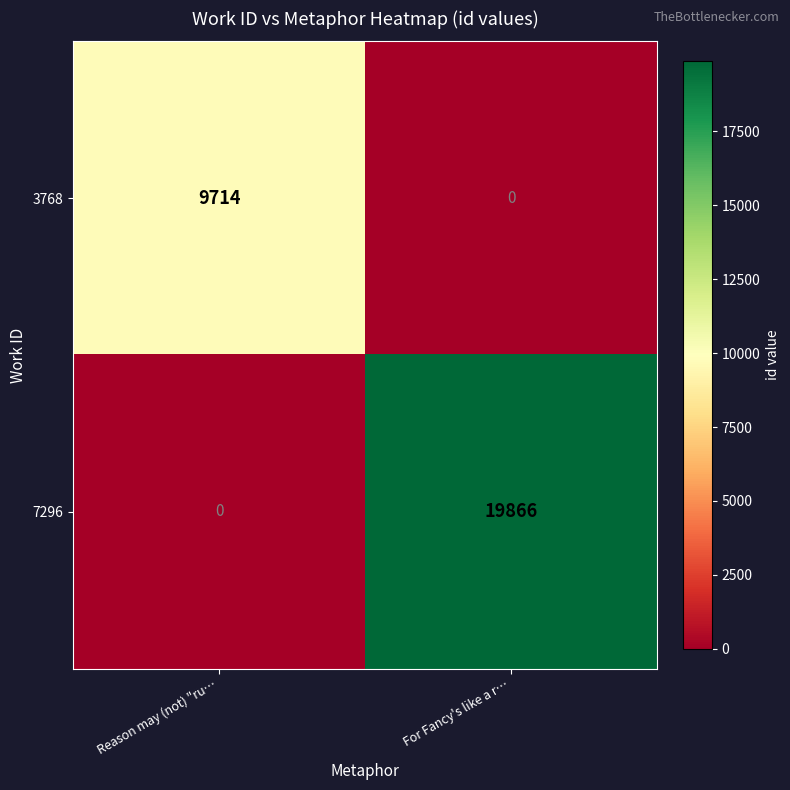

At which category is the sum across all series the highest?

For Fancy's like a r…